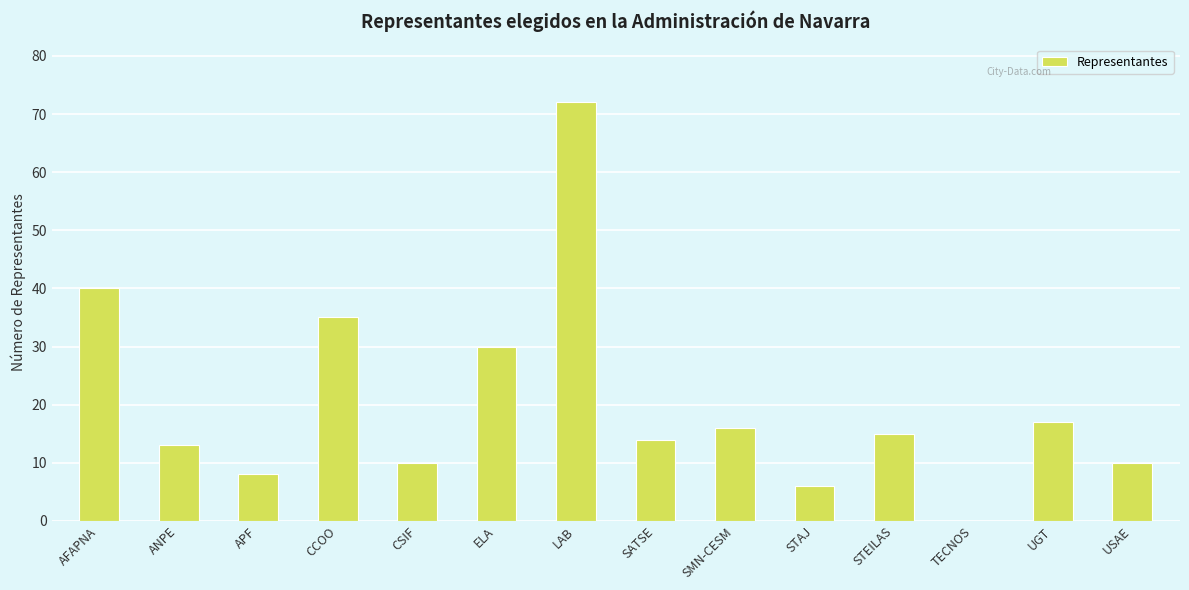

Which has a higher value, CSIF or APF?

CSIF